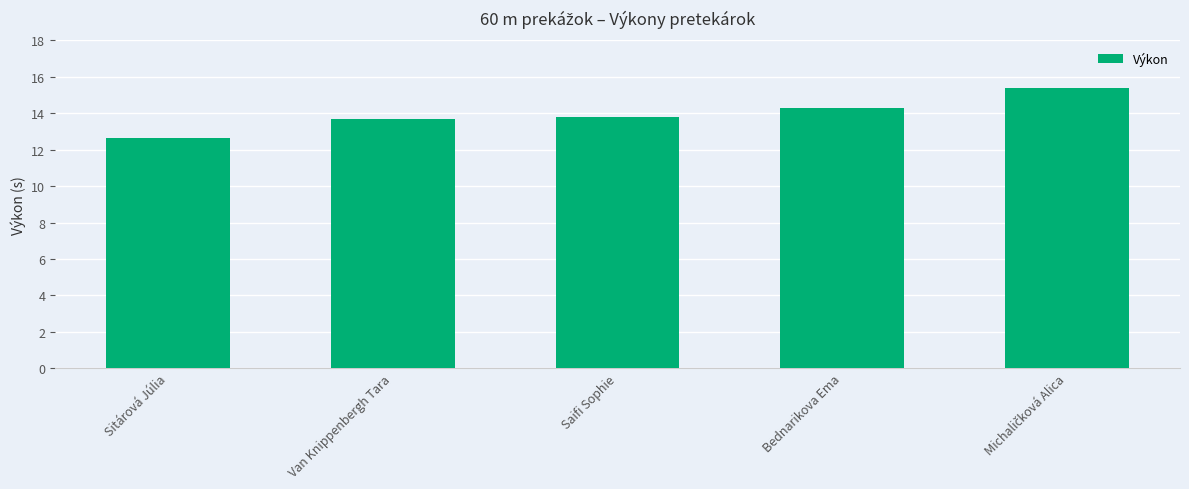

Where does the data first go above 13?

Van Knippenbergh Tara